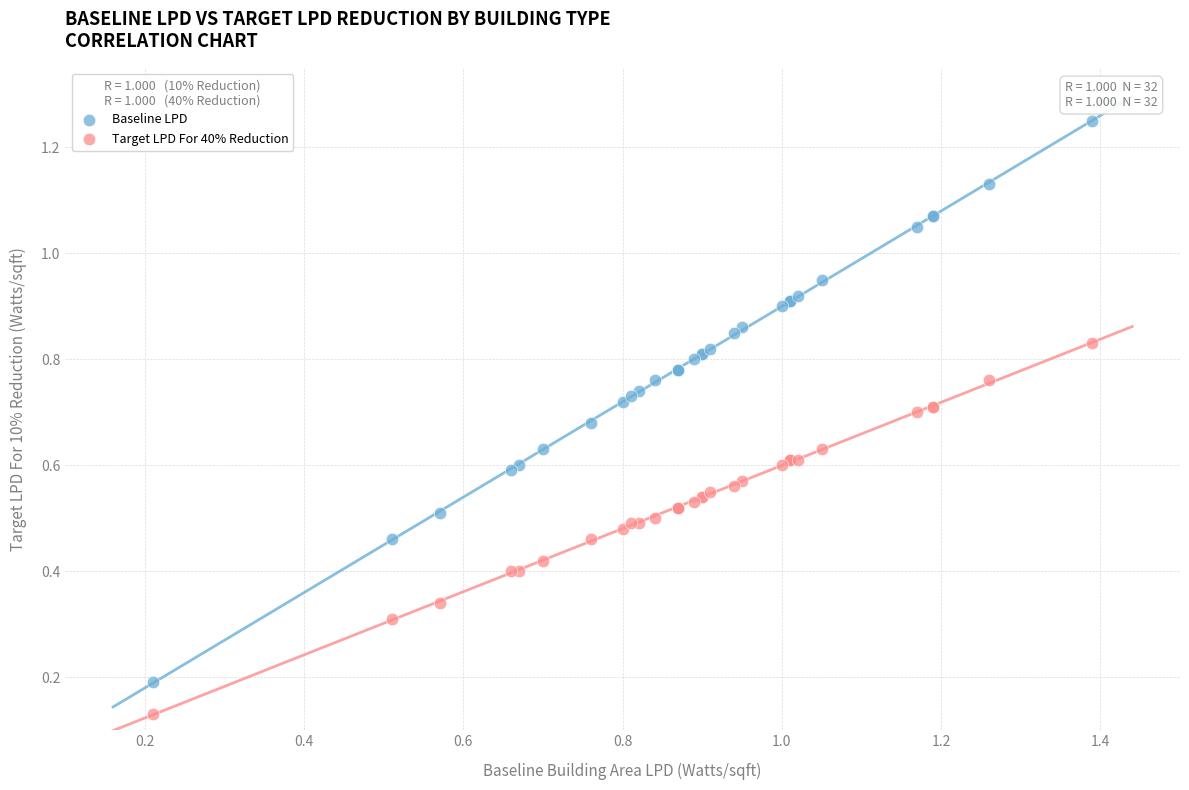

Which series has the widest spread of Y values?

Baseline LPD